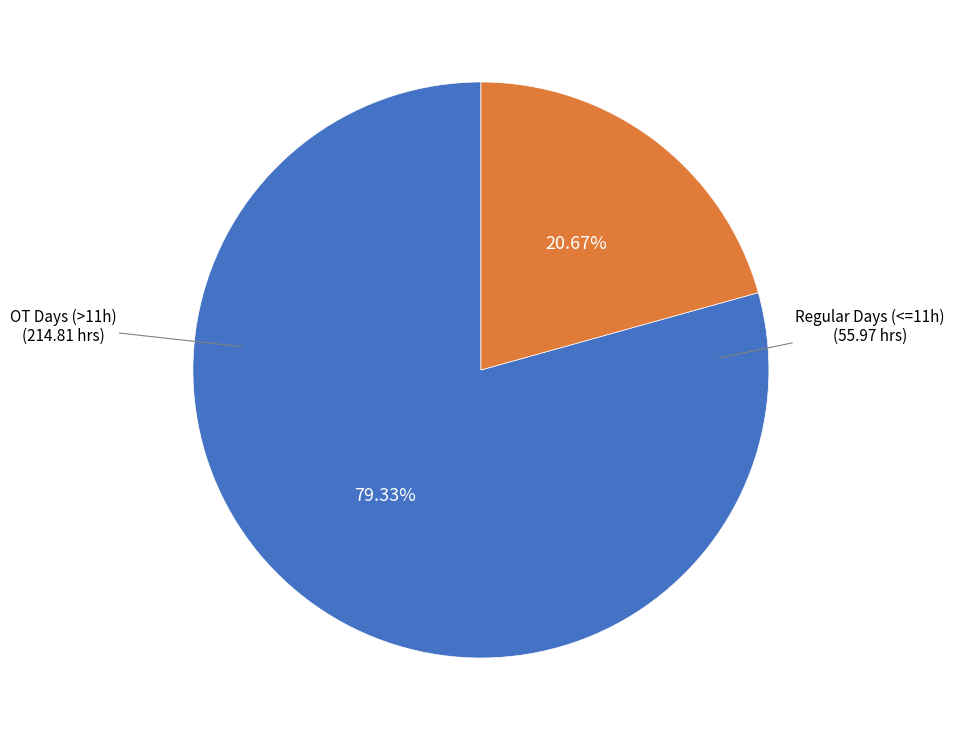

How many slices are in this pie chart?

2